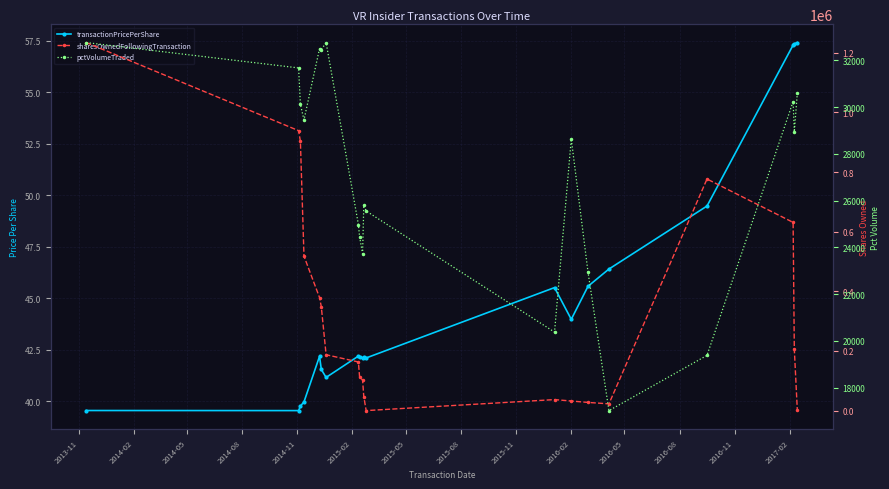

How many values in the transactionPricePerShare series are below 42?

6